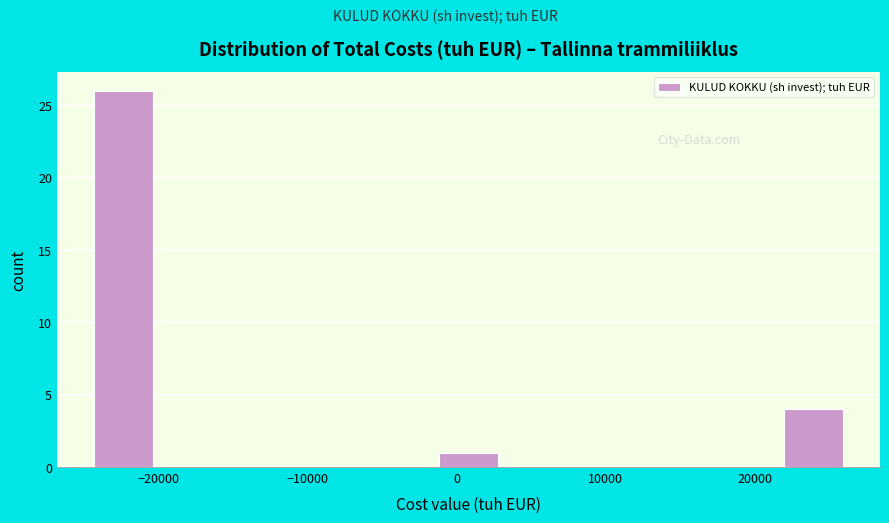

Reading left to right, list every bar in this chart as the range it spans on the x-axis followed by its height. Neither the bar edges nor the heights are printed on the chart, so give them approximately, as read against the axes.

-25000 to -20000: 26
-20000 to -15000: 0
-15000 to -11000: 0
-11000 to -6000: 0
-6000 to -2000: 0
-2000 to 3000: 1
3000 to 8000: 0
8000 to 12000: 0
12000 to 17000: 0
17000 to 22000: 0
22000 to 26000: 4